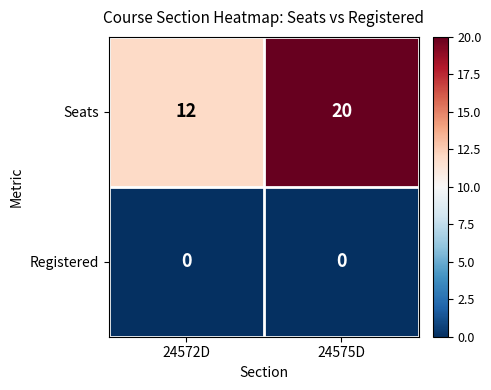

What is the sum of all Seats values?

32